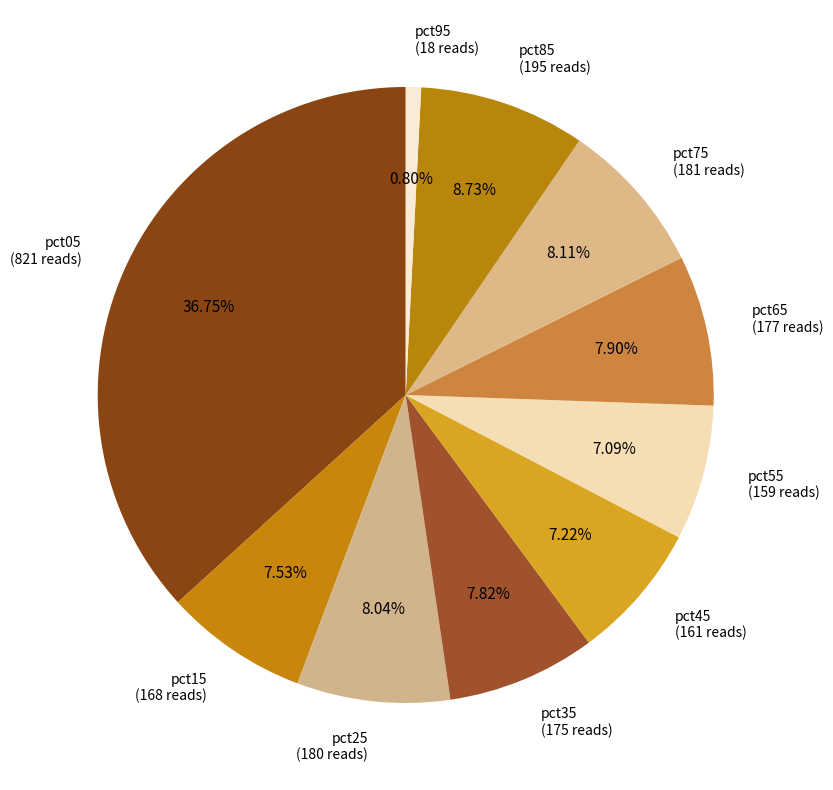

Approximately how many times larger is the value at pct45 compared to pct55?

1.0